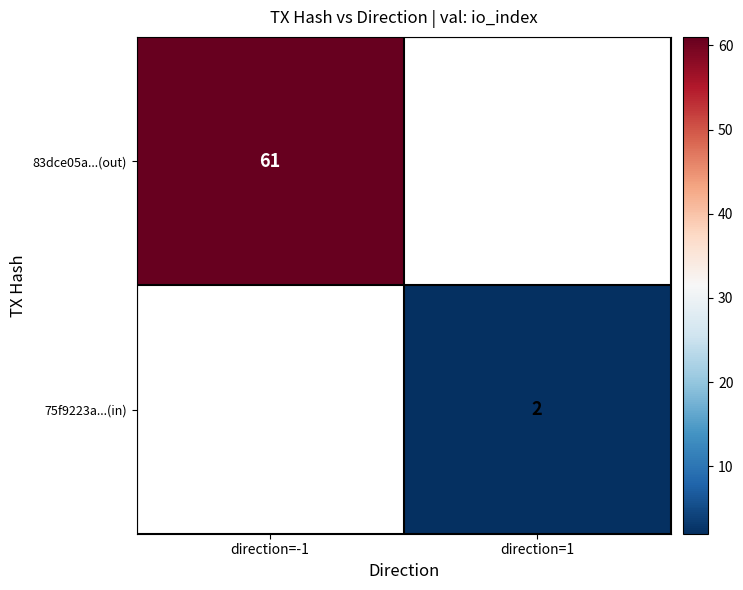

At which category does the chart reach its peak across all series?

direction=-1